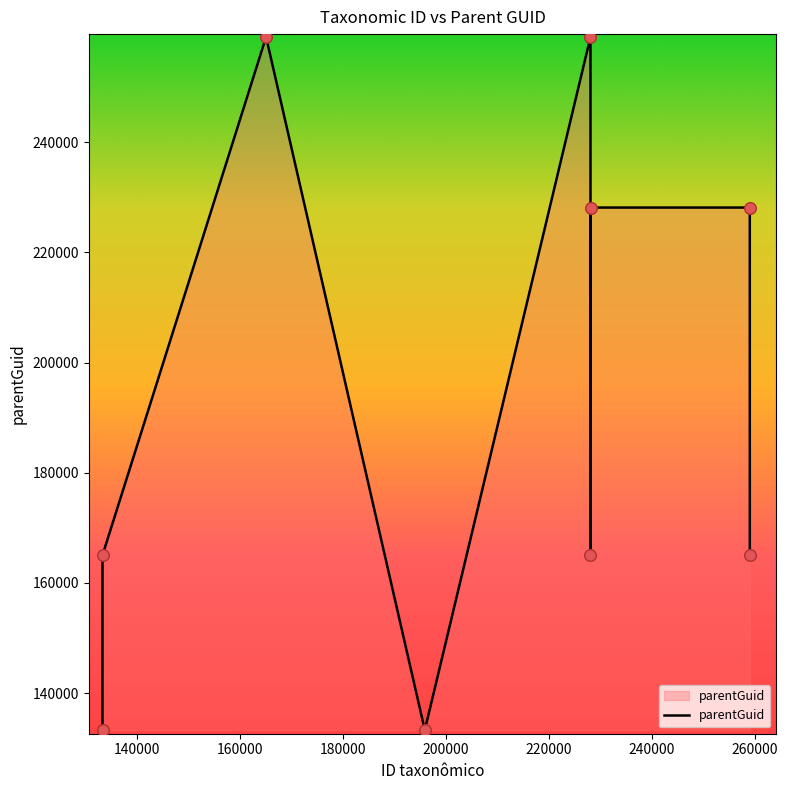

What is the maximum value shown in the chart?

259069